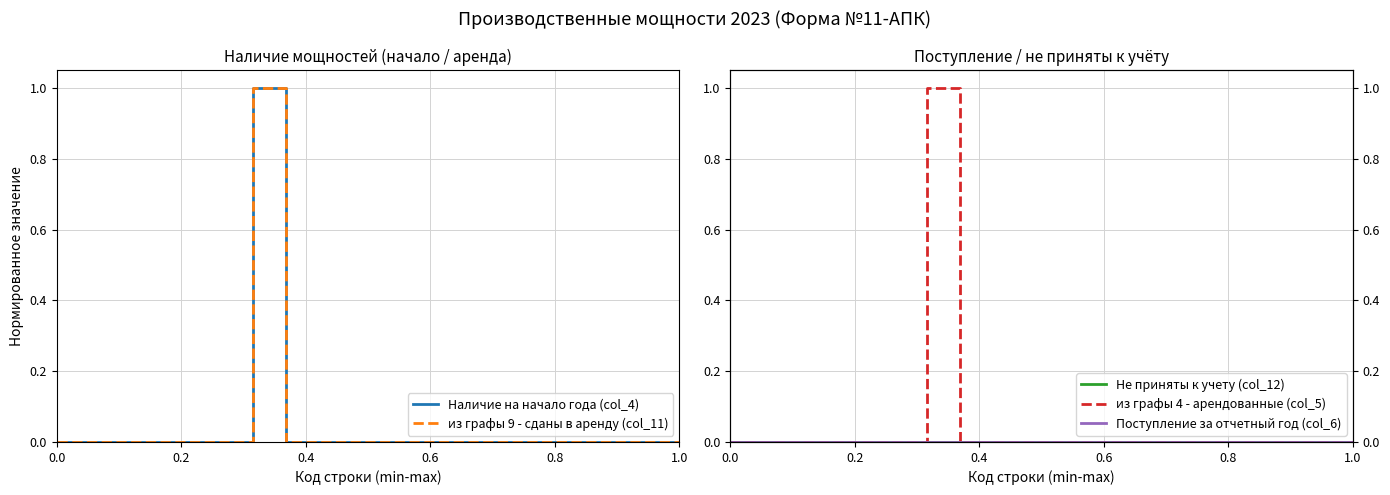

How many lines are shown in the chart?

5